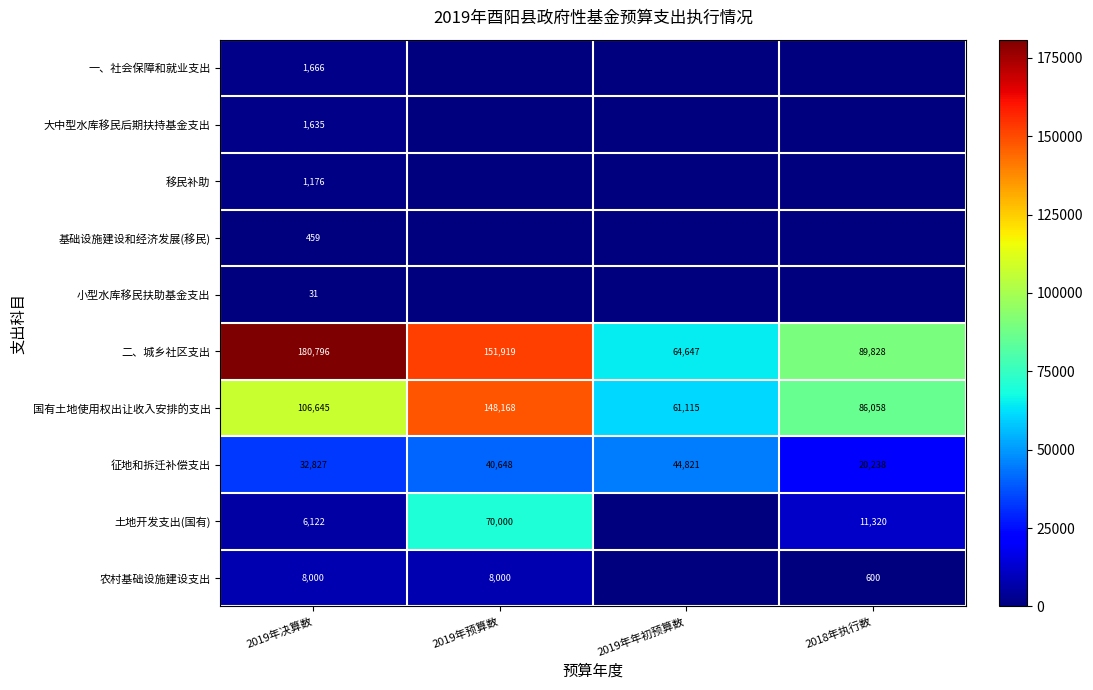

The value of 农村基础设施建设支出 at 2018年执行数 is 600. True or false?

True